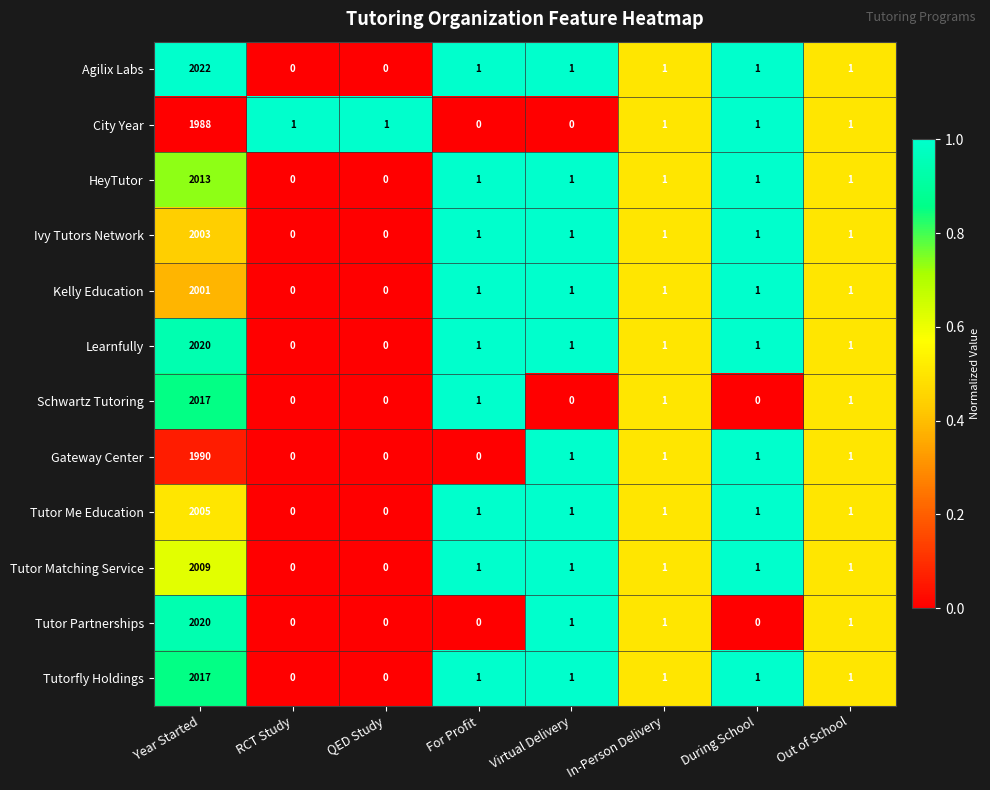

At how many categories does at least one series exceed 0?

8